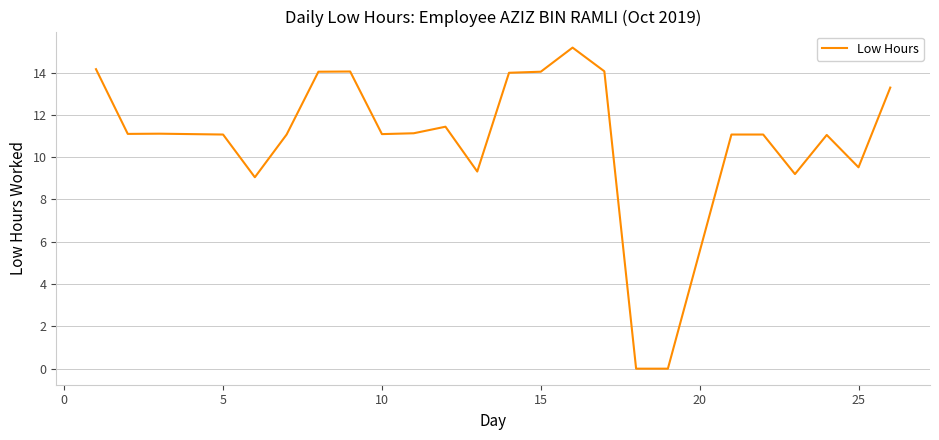

What is the maximum value shown in the chart?

15.2